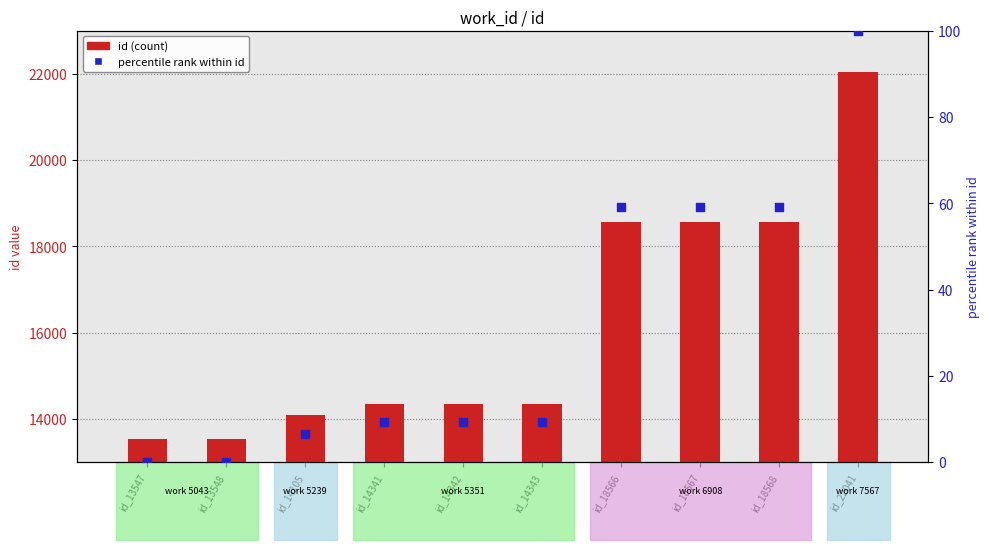

What are all the series names shown in the legend?

id (count), percentile rank within id